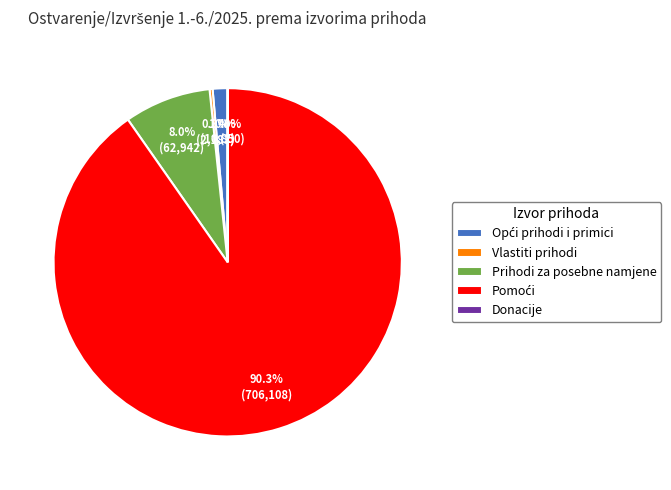

What portion of the pie excludes Vlastiti prihodi?

99.7%